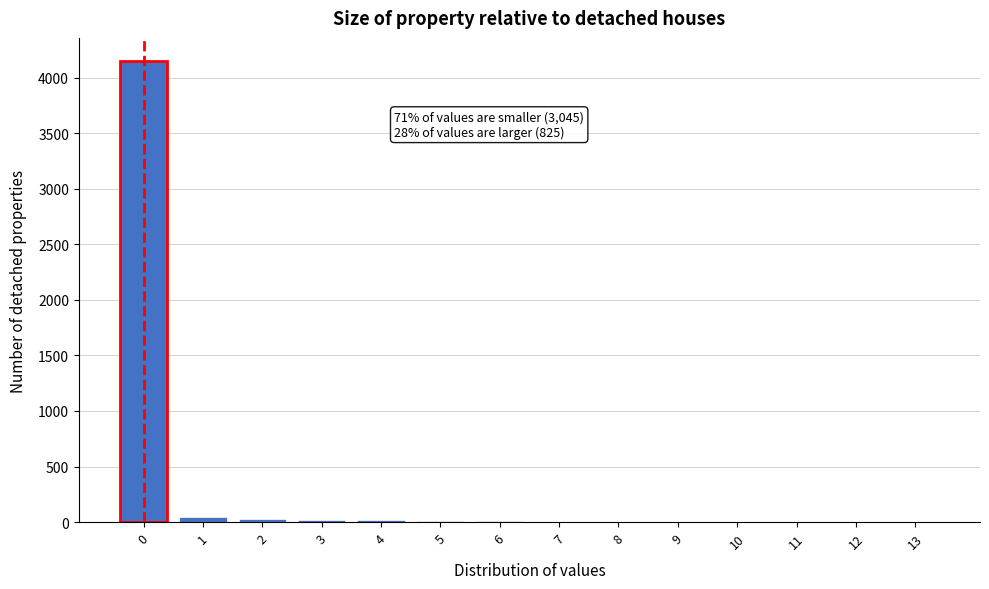

True or false: the data shows 4150 at 0.

True